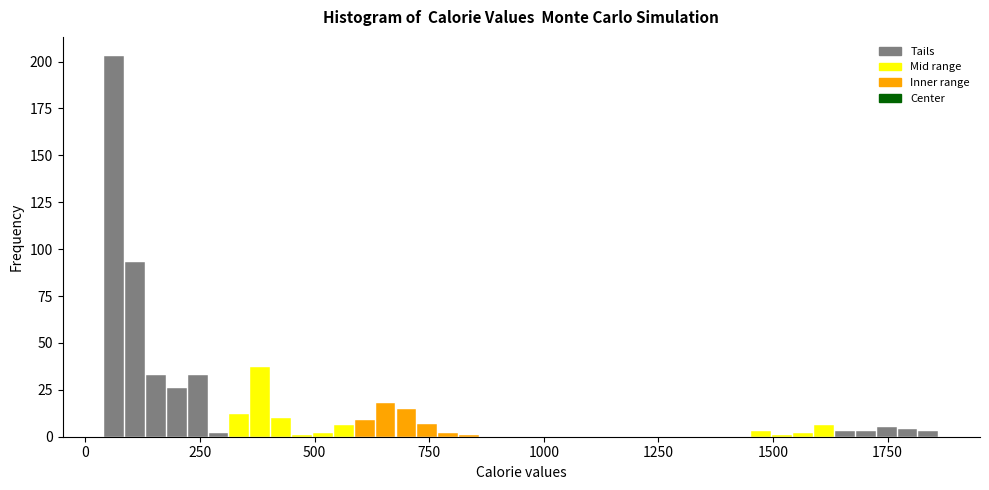

Around what value on the x-axis is the tallest bar? Give the approximate position of its centre, as read against the axis.

50